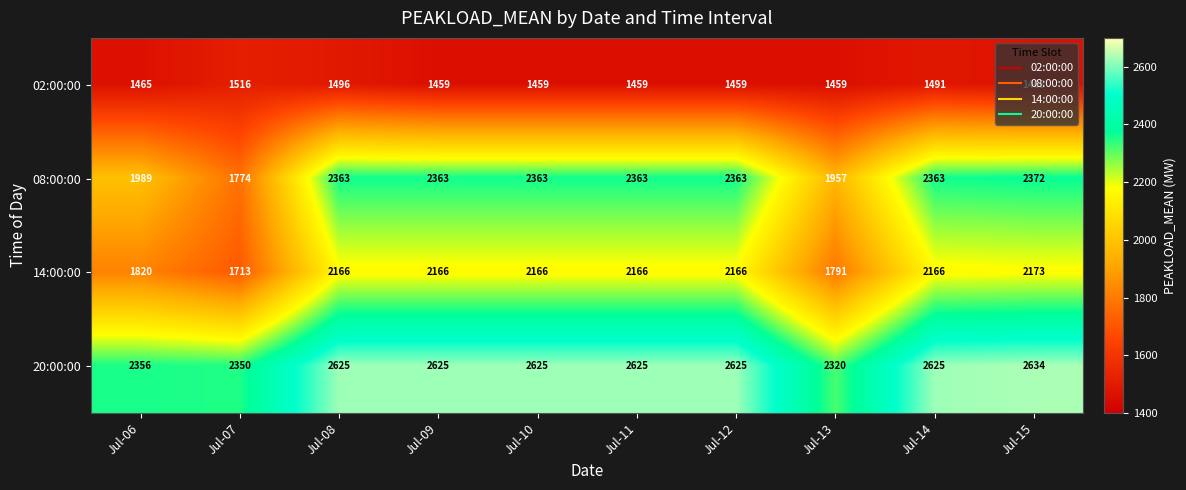

At which category does the chart reach its peak across all series?

Jul-15